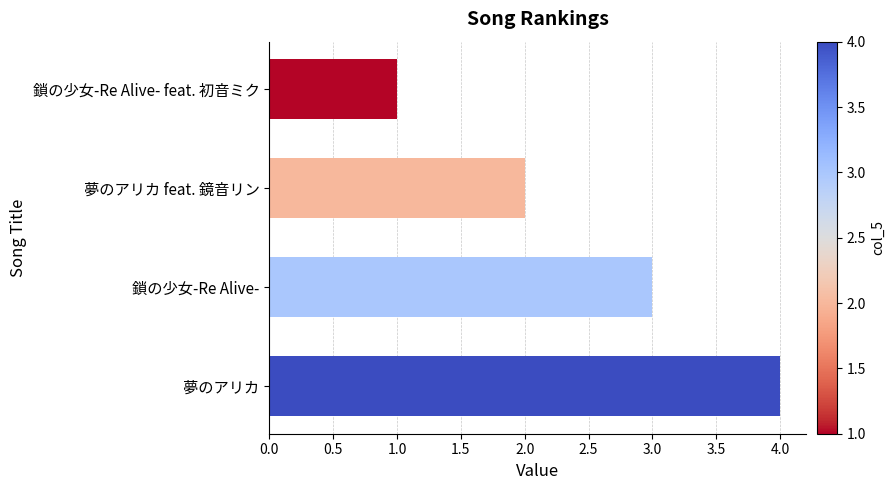

List the labels in order of value, smallest first.

鎖の少女-Re Alive- feat. 初音ミク, 夢のアリカ feat. 鏡音リン, 鎖の少女-Re Alive-, 夢のアリカ